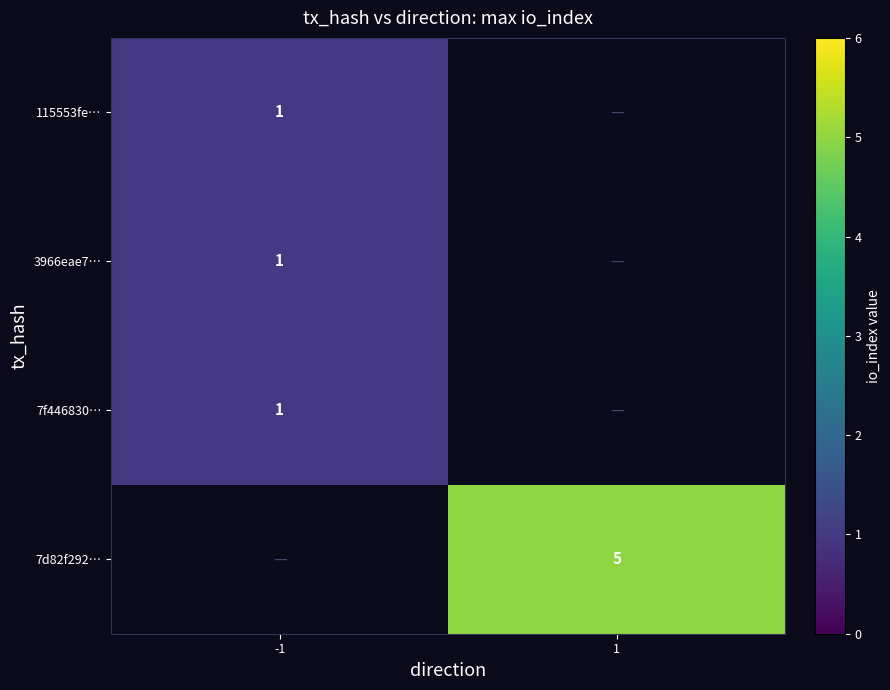

True or false: 7f446830… has a value of 1 at -1.

True